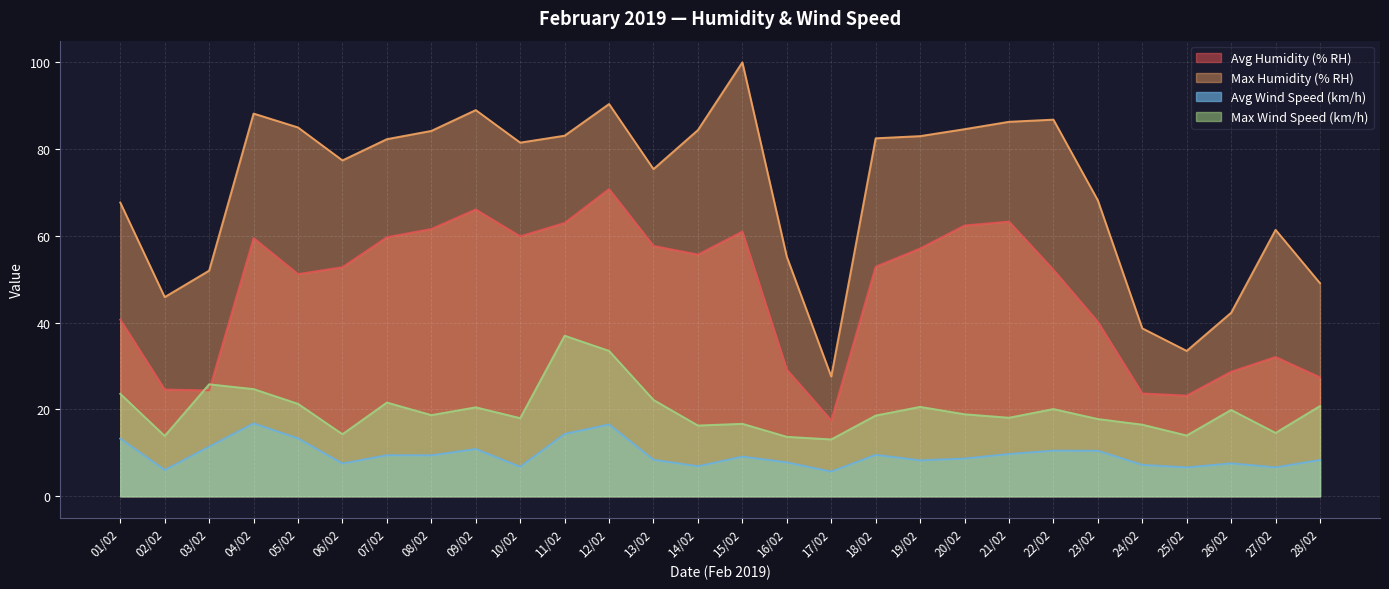

What are all the series names shown in the legend?

Avg Humidity (% RH), Max Humidity (% RH), Avg Wind Speed (km/h), Max Wind Speed (km/h)